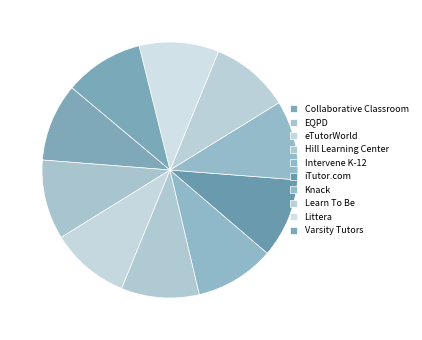

How many segments does this pie chart have?

10